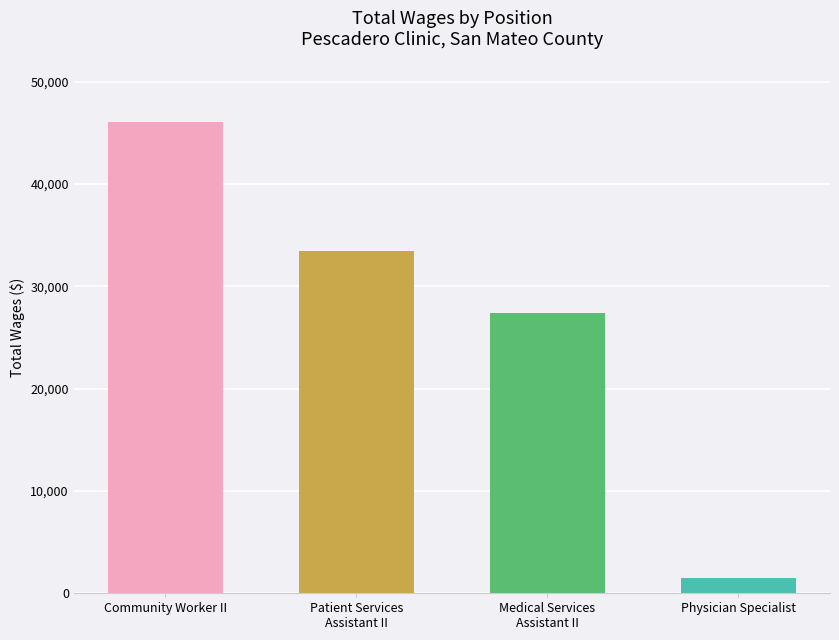

Does the chart contain stacked bars?

No